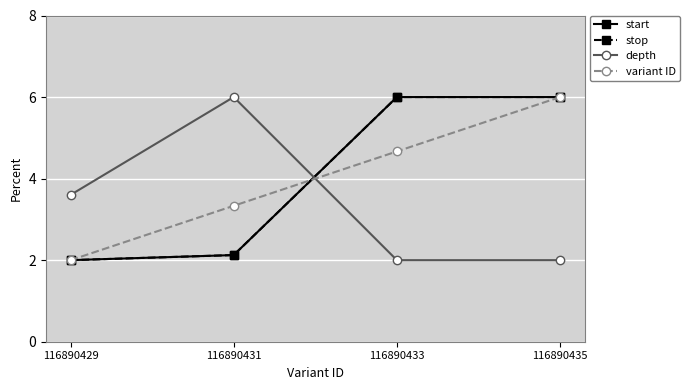

The start series shows 2.3 at 116890433. True or false?

False